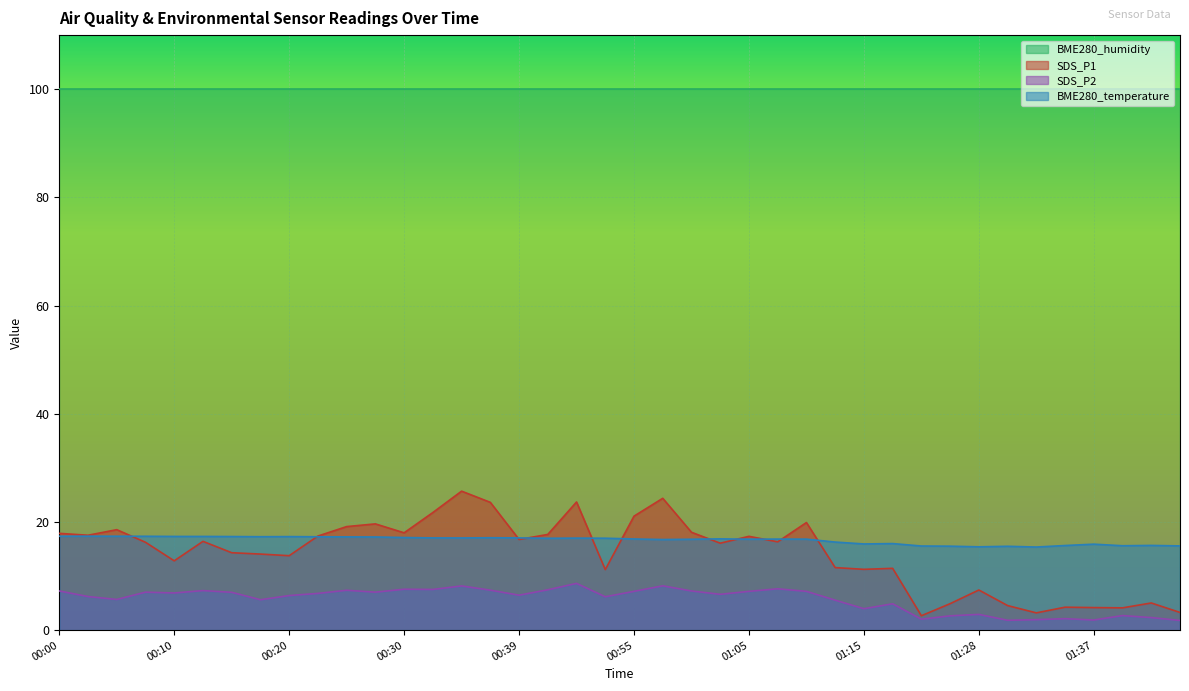

Which series has the largest total across all categories?

BME280_humidity